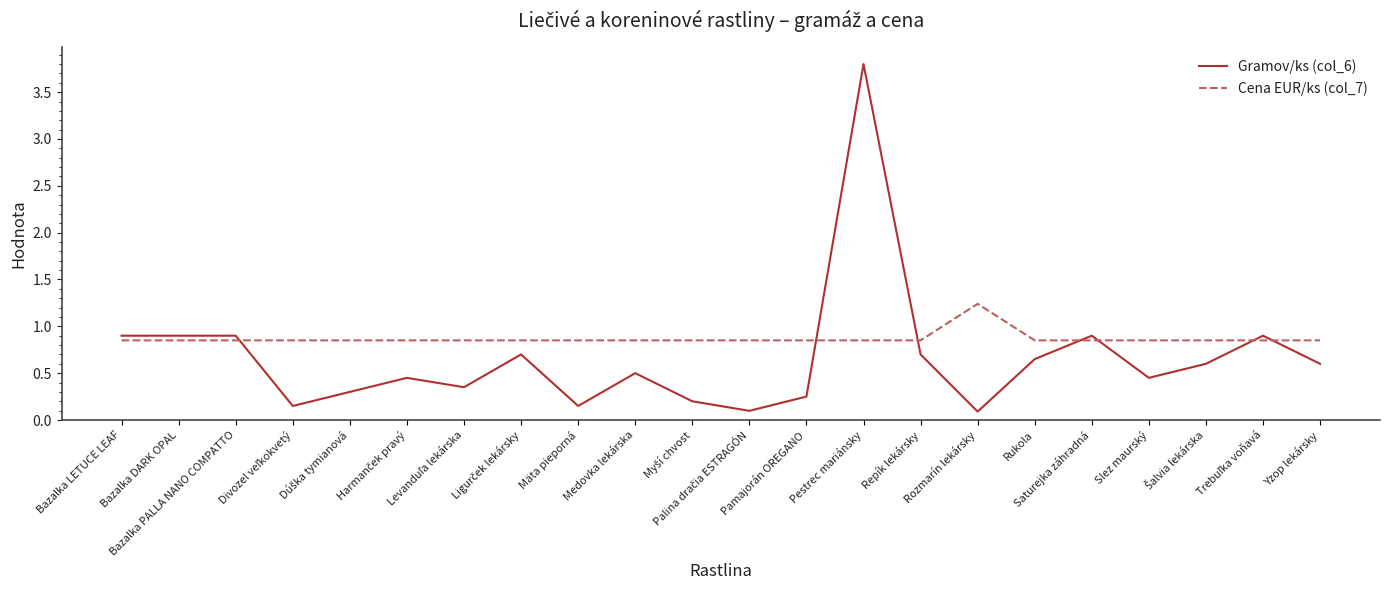

List the series in order of their overall mean, lowest first.

Gramov/ks (col_6), Cena EUR/ks (col_7)